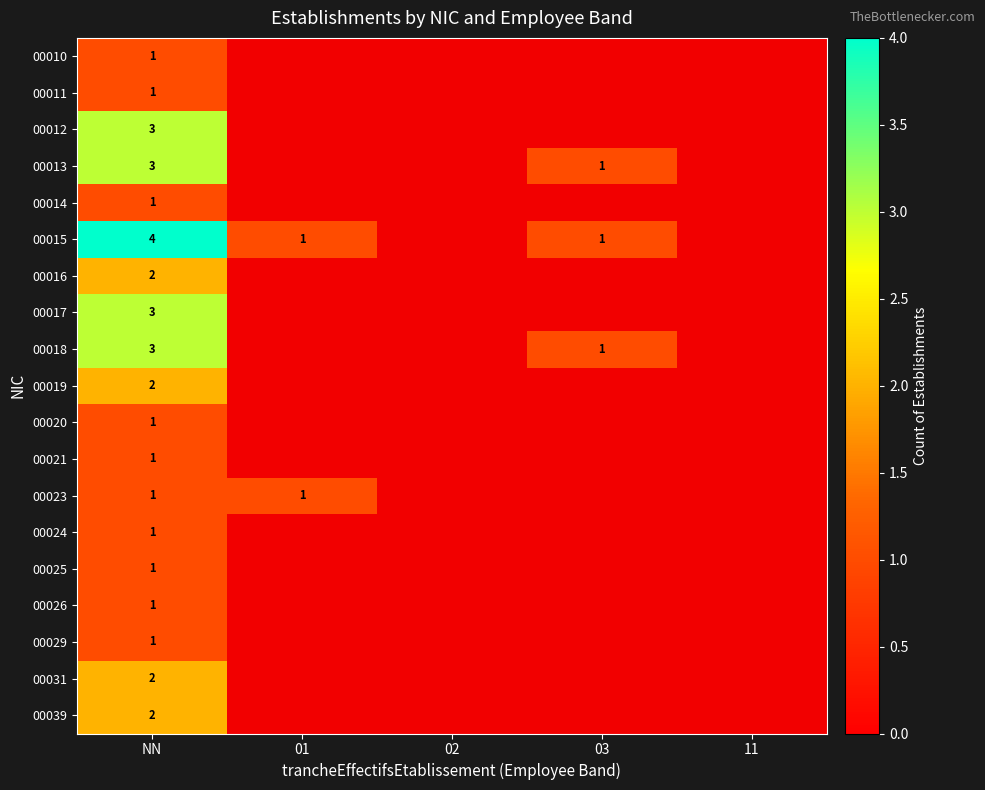

List the labels in order of 00018 value, smallest first.

01, 02, 11, 03, NN